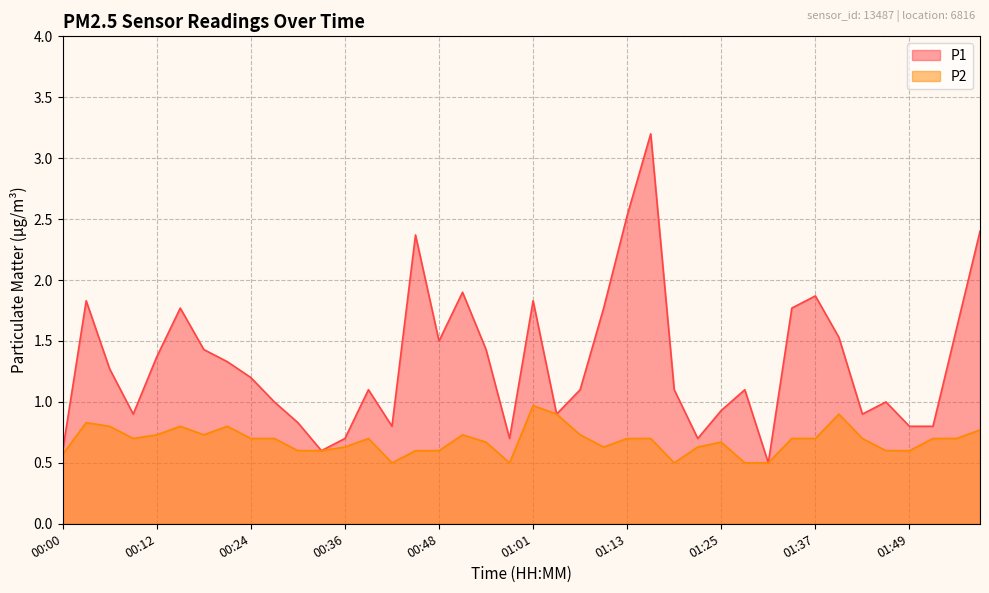

How many lines are shown in the chart?

2